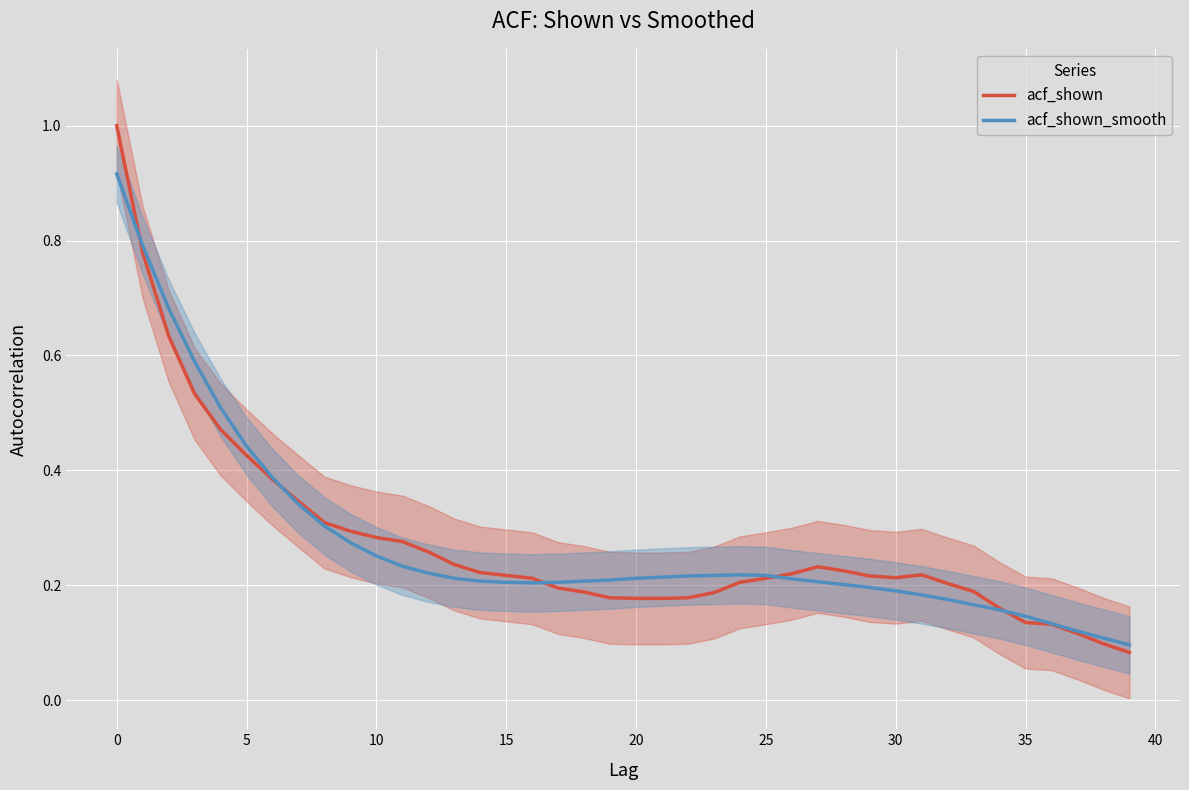

How many data points does each series have?

40